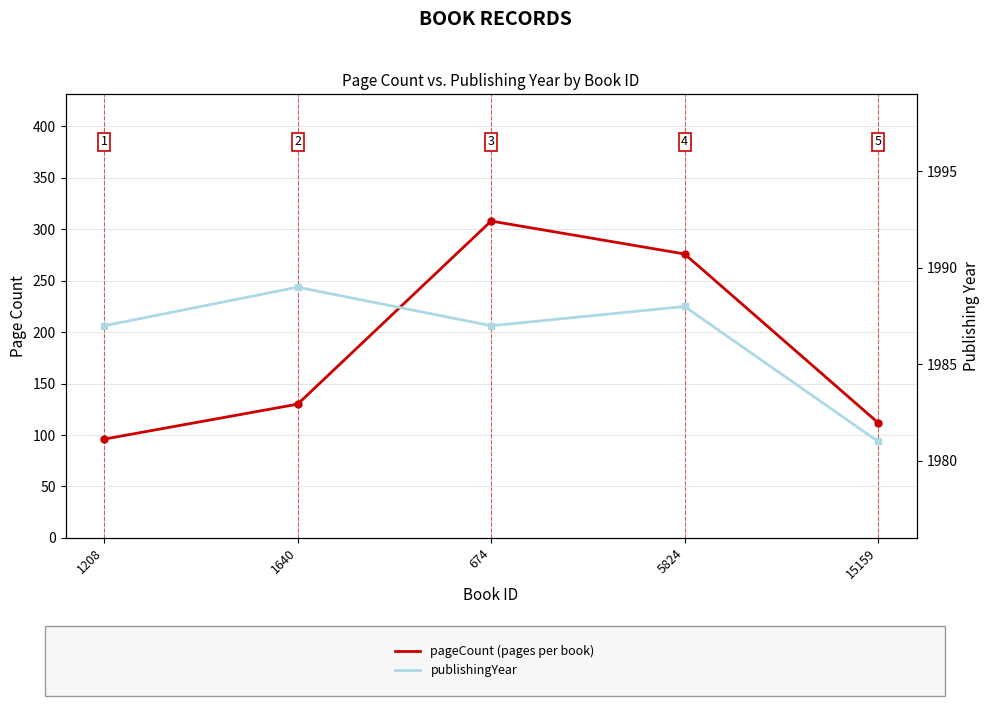

Is it true that publishingYear equals 1987 at 674?

True